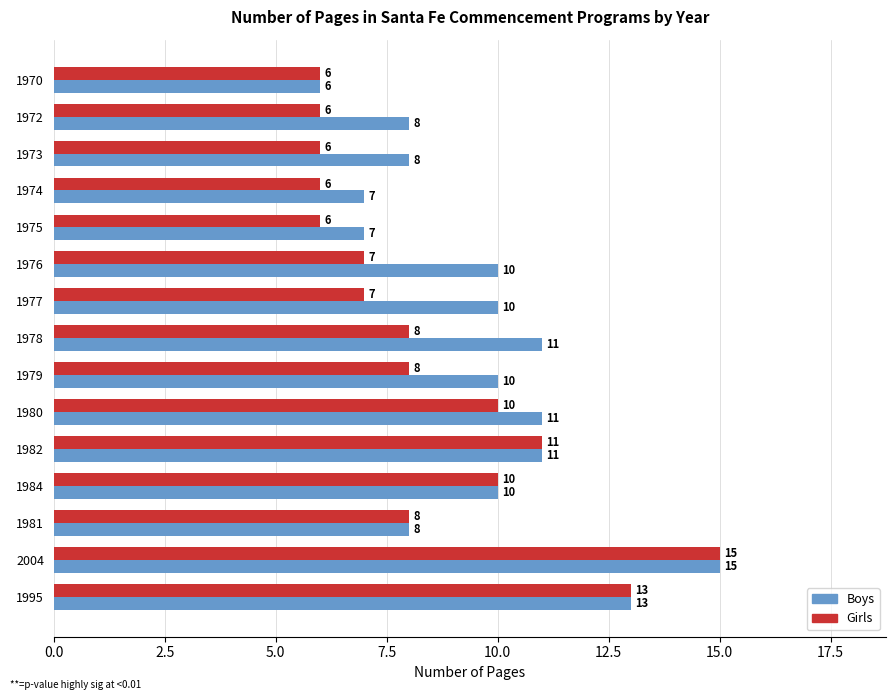

The value of Boys at 1995 is 13. True or false?

True